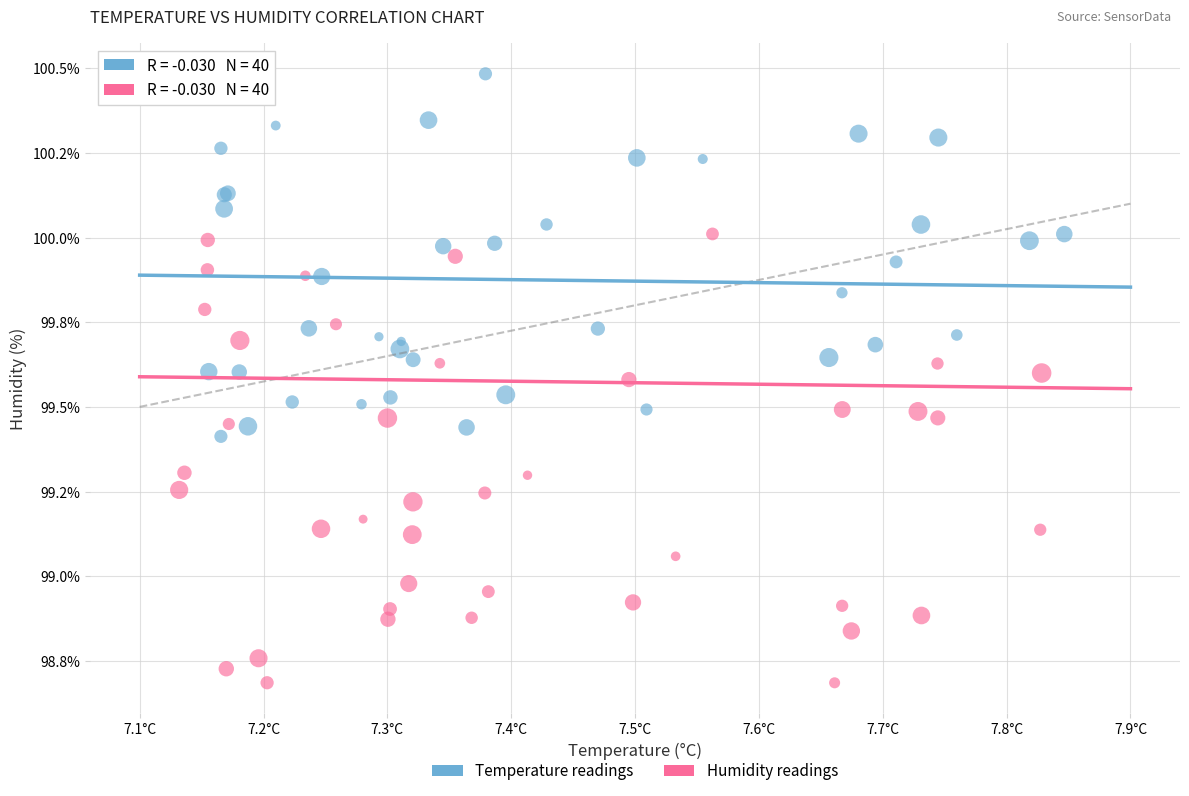

Which series reaches the maximum Y coordinate?

Temperature readings